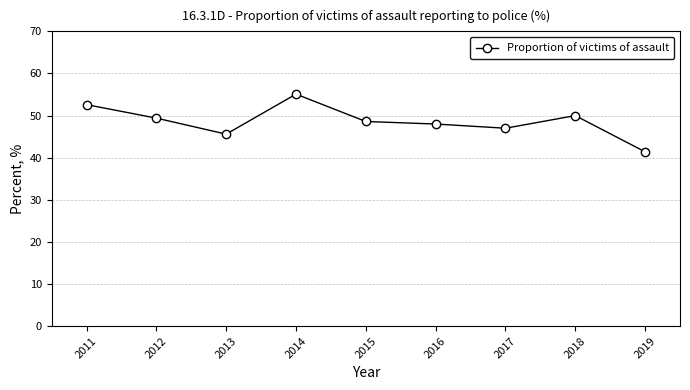

Count the number of data series in this chart.

1